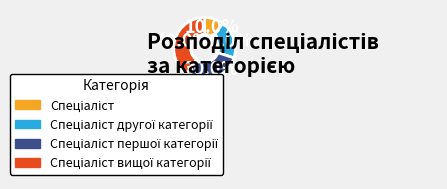

Is there a majority slice in this chart?

No